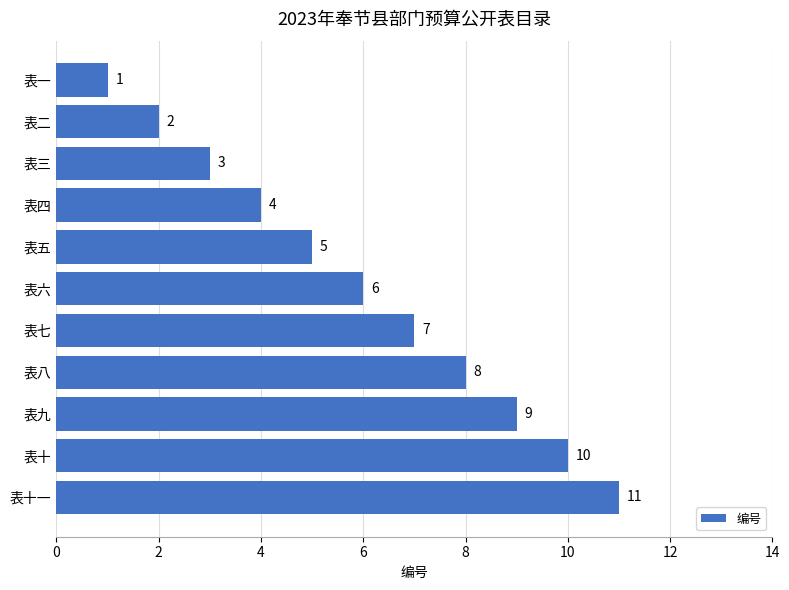

How many values are between 3 and 9?

7